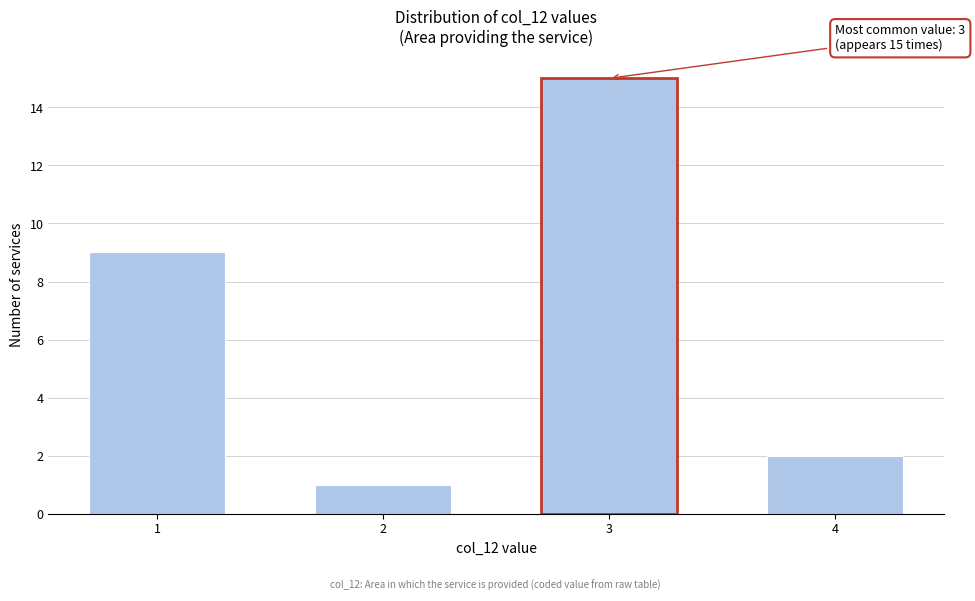

Reading right to left, what are all the values shown in this chart?

2	15	1	9